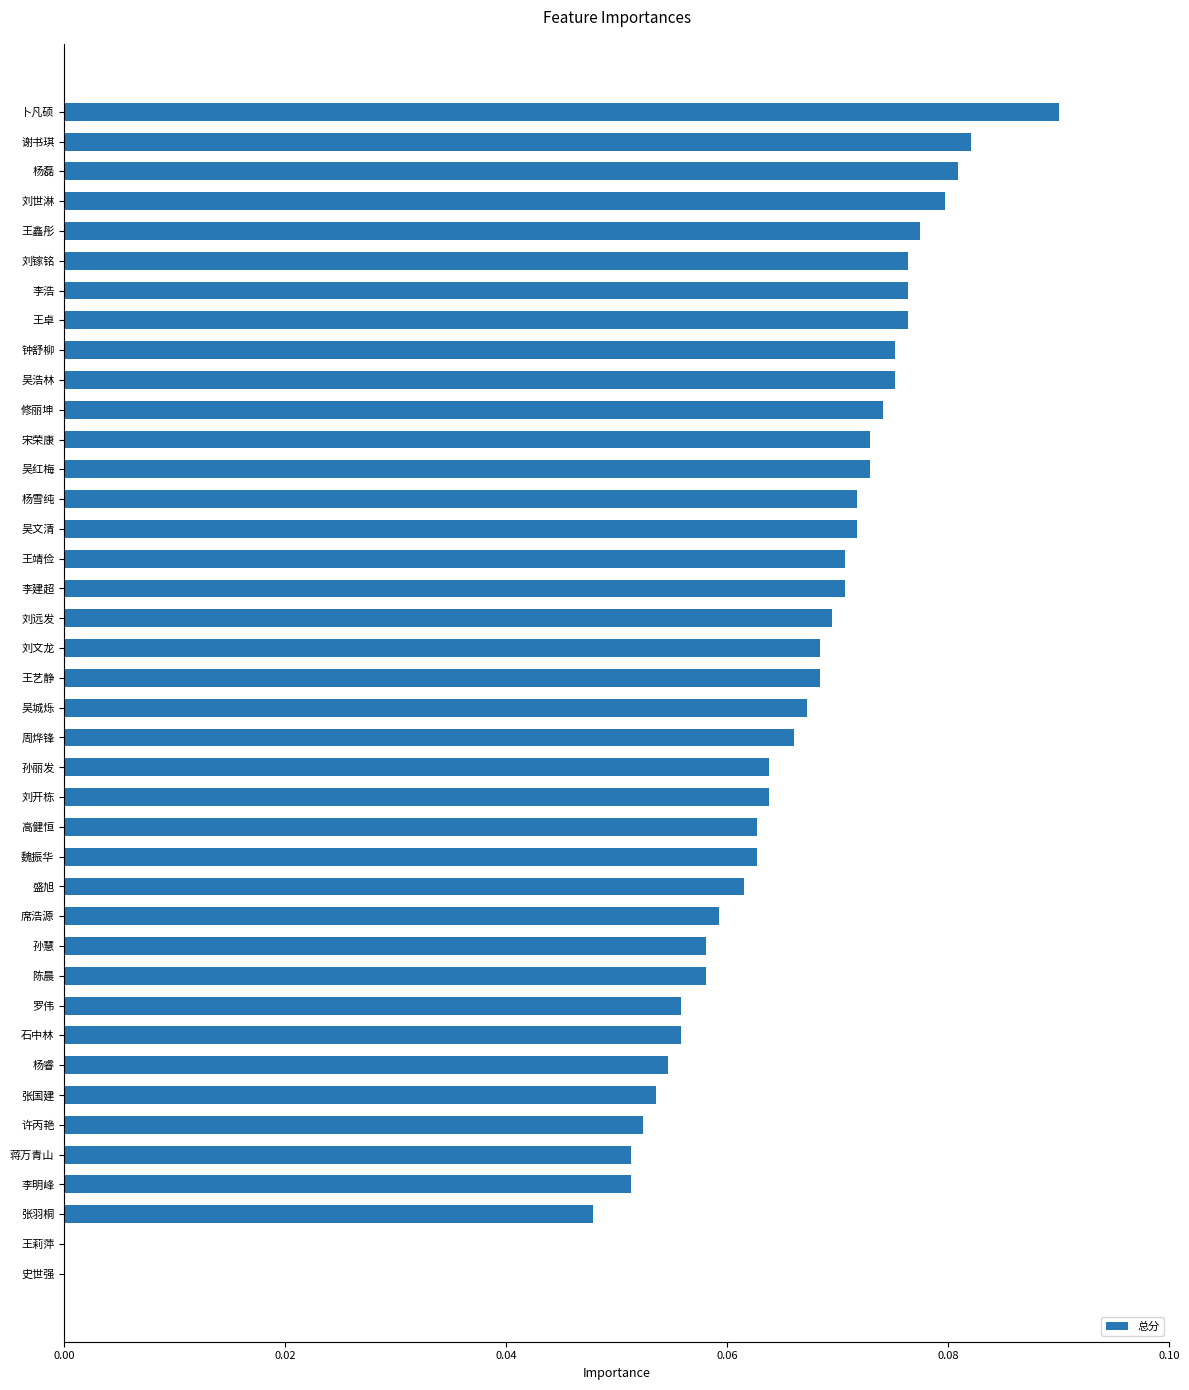

Count the values in the range 0 to 1.

40